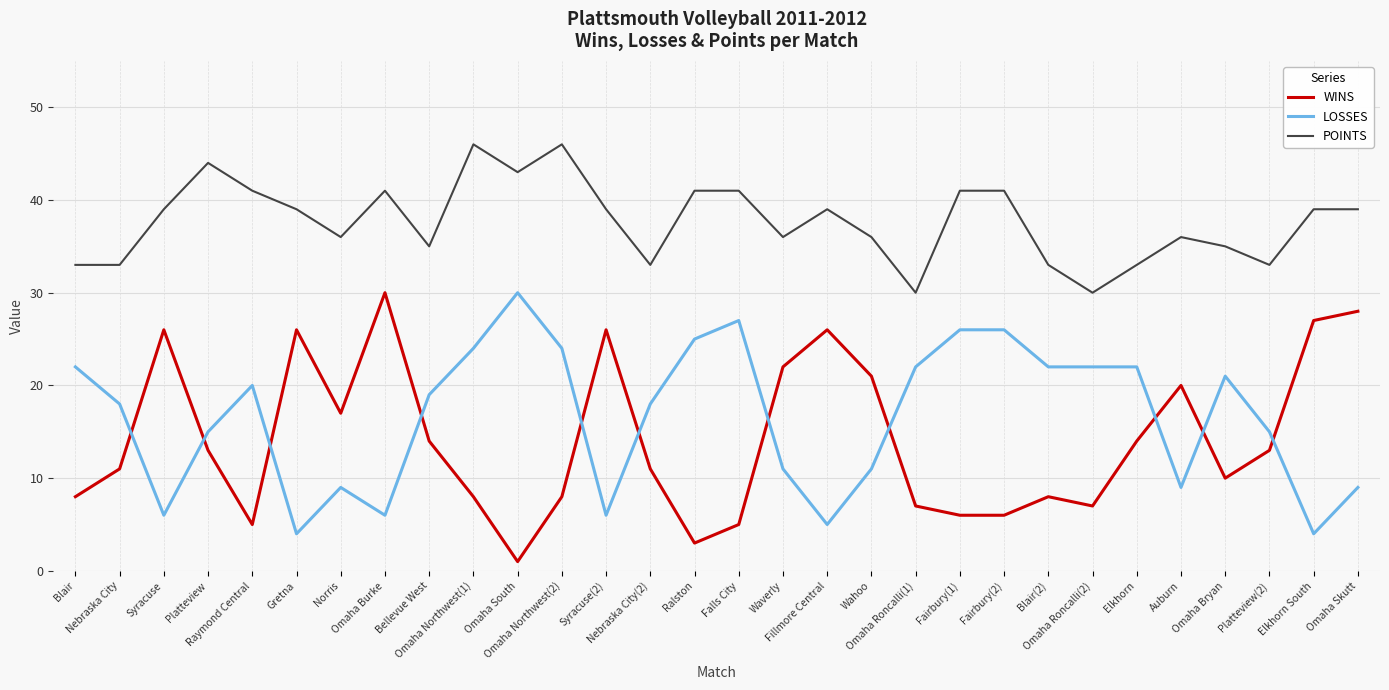

Is it true that LOSSES equals 30 at Omaha South?

True